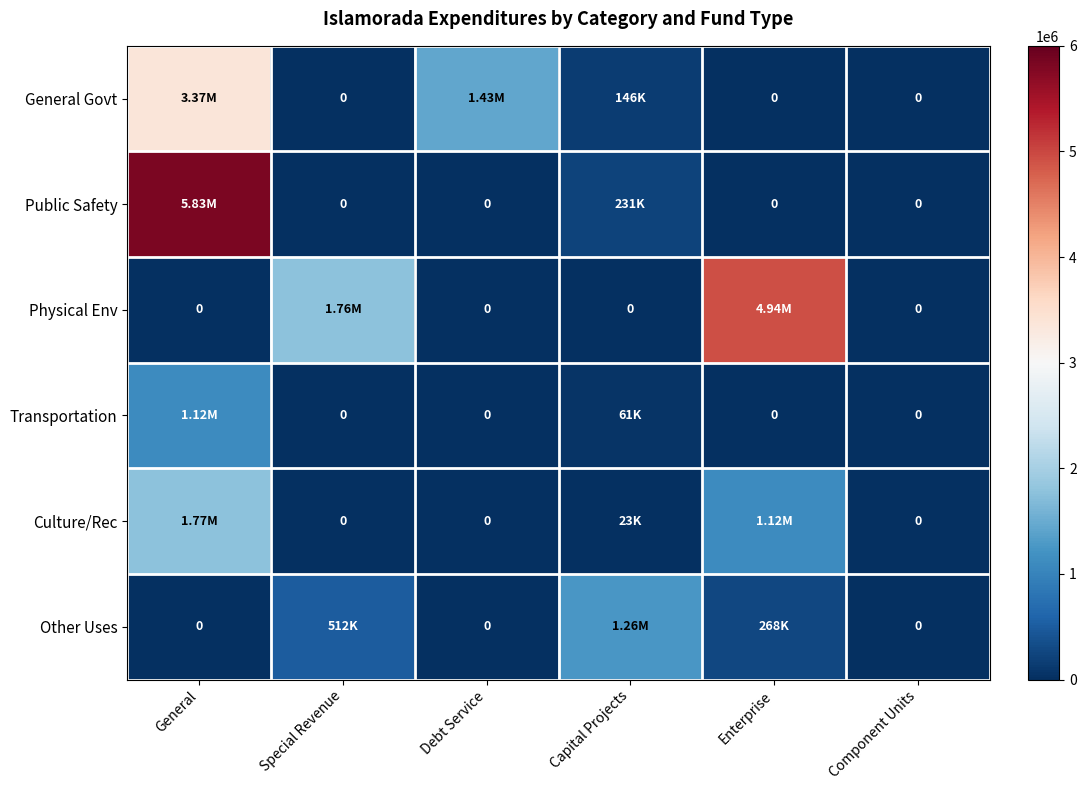

At which category is the sum across all series the highest?

General